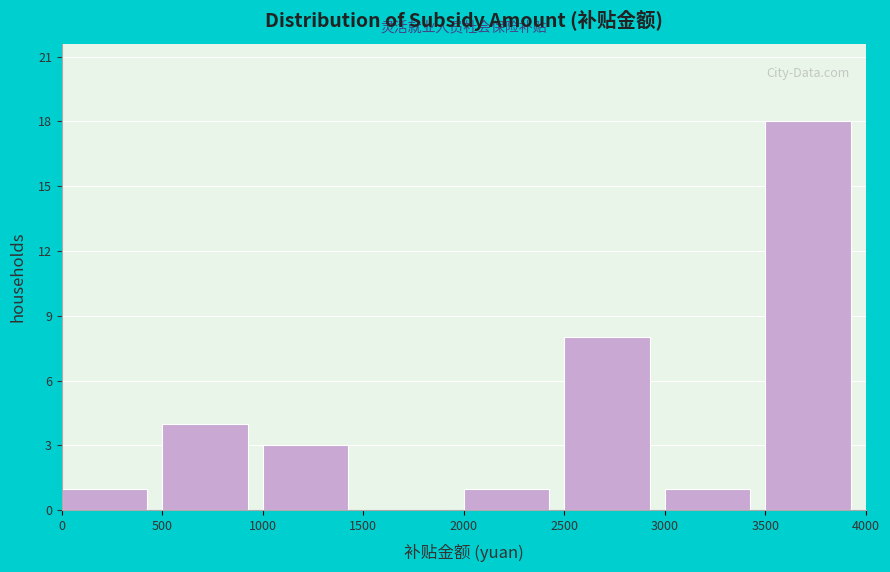

Which range on the x-axis has the tallest bar?

3500 to 4000